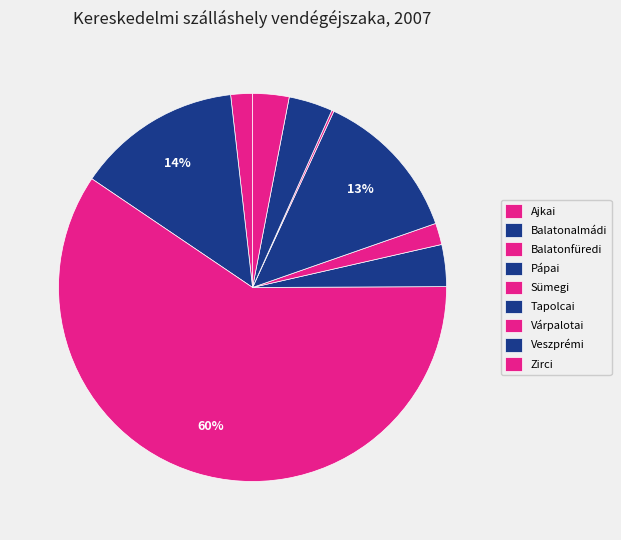

To the nearest percent, what is the combined percentage of Tapolcai and Balatonfüredi?

72%